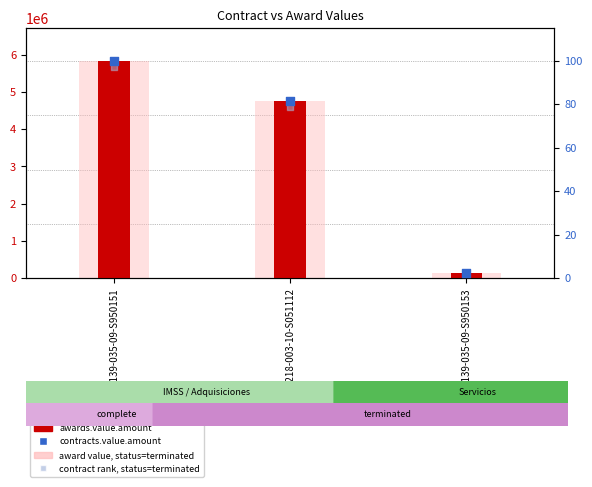

Is the value of contracts.value.amount at 00641139-035-09-S950151 greater than the value of awards.value.amount at 00641218-003-10-S051112?

No